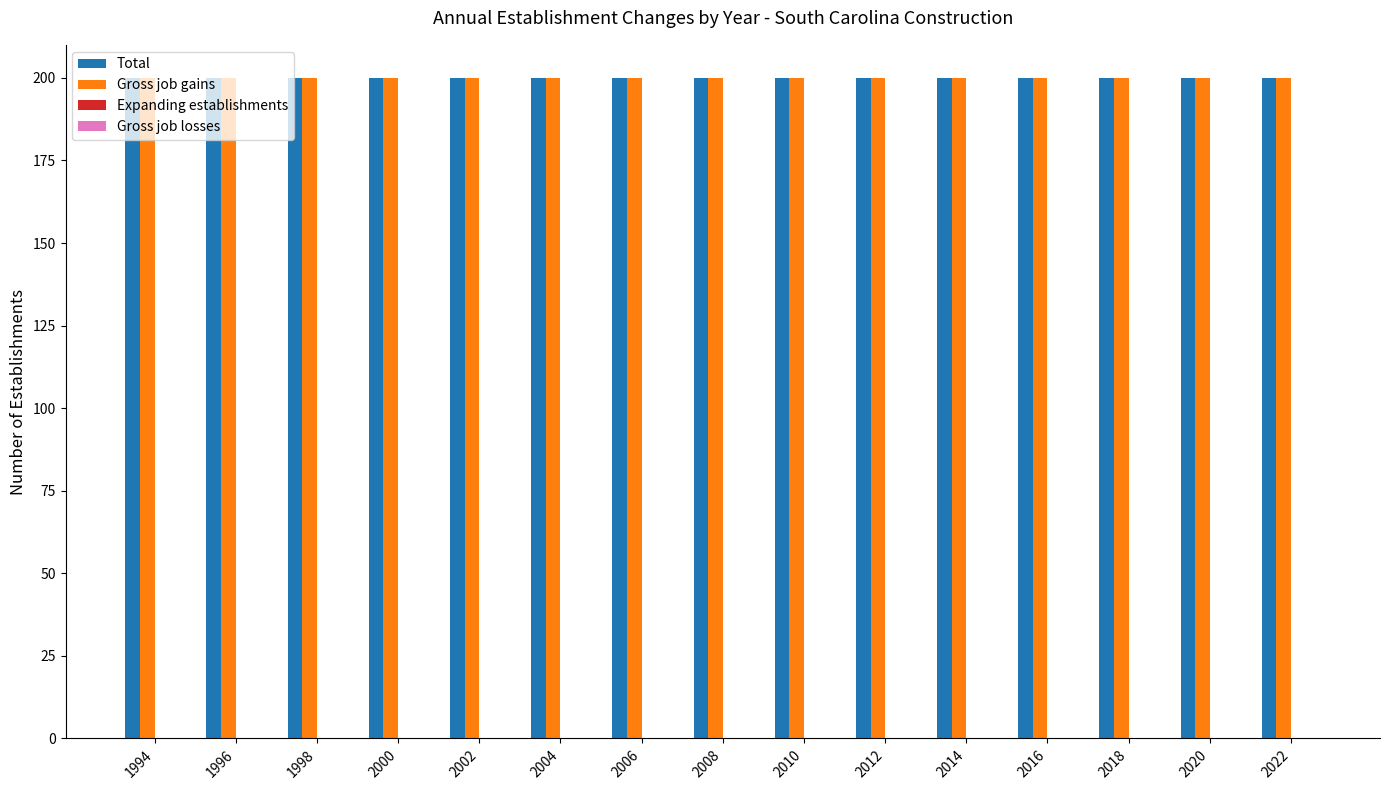

Which has a higher value, 2000 or 1996?

2000